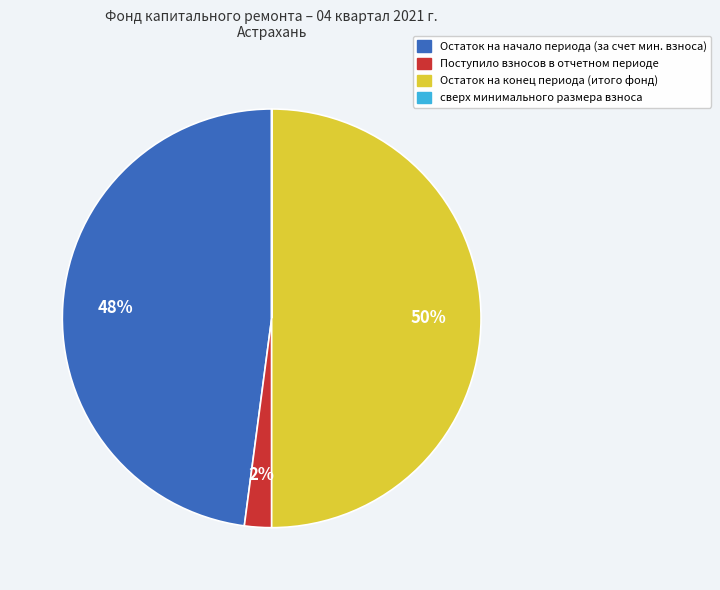

Is Поступило взносов в отчетном периоде the majority of the pie?

No